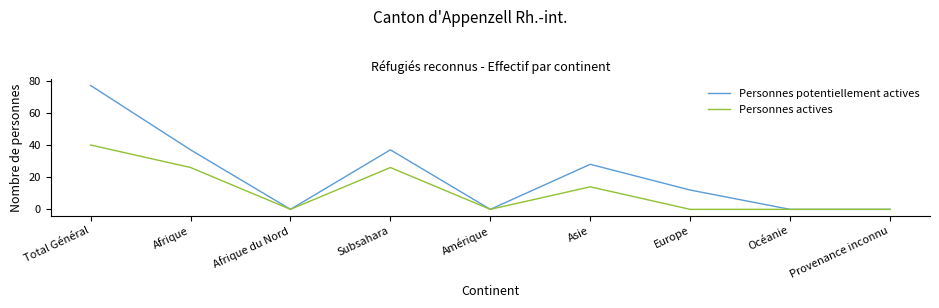

At how many categories does at least one series exceed 55?

1